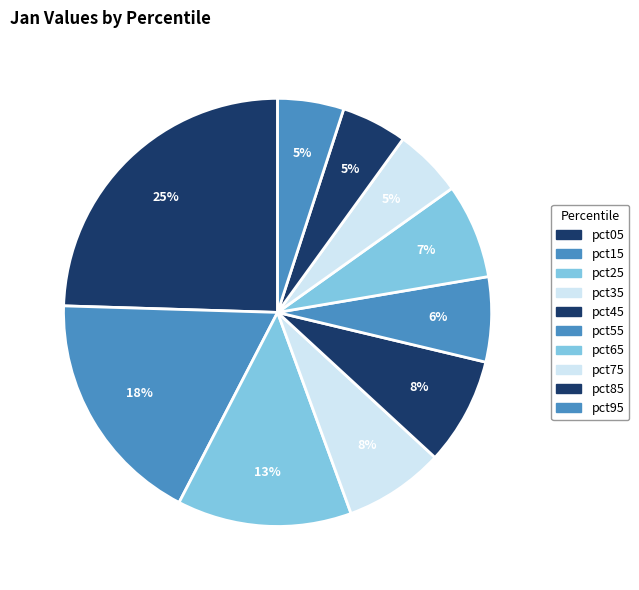

To the nearest percent, what portion does pct55 represent?

6%